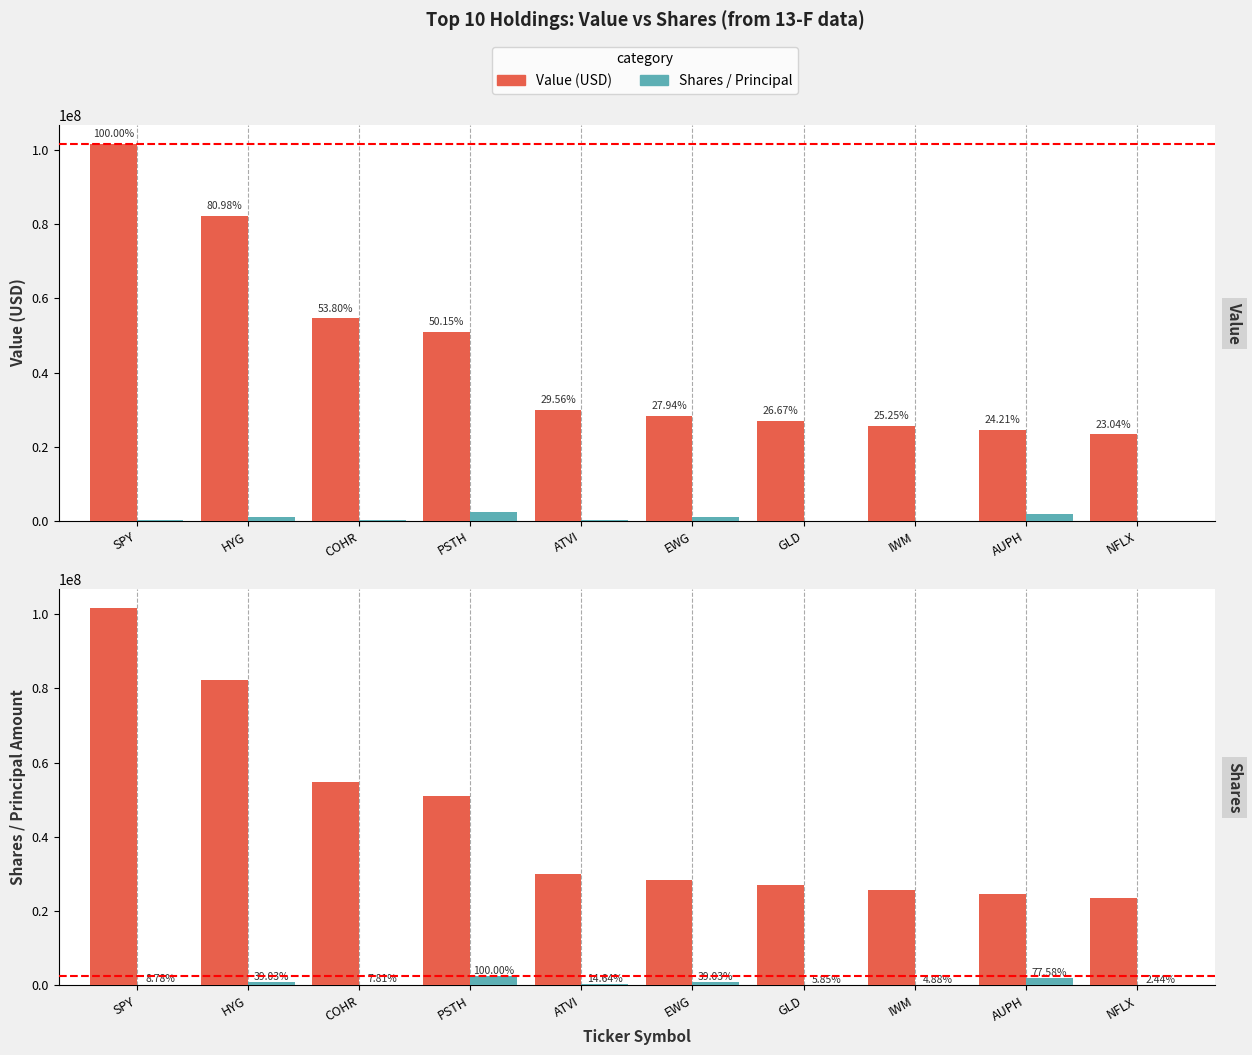

List the series in order of their overall mean, lowest first.

Shares / Principal, Value (USD)